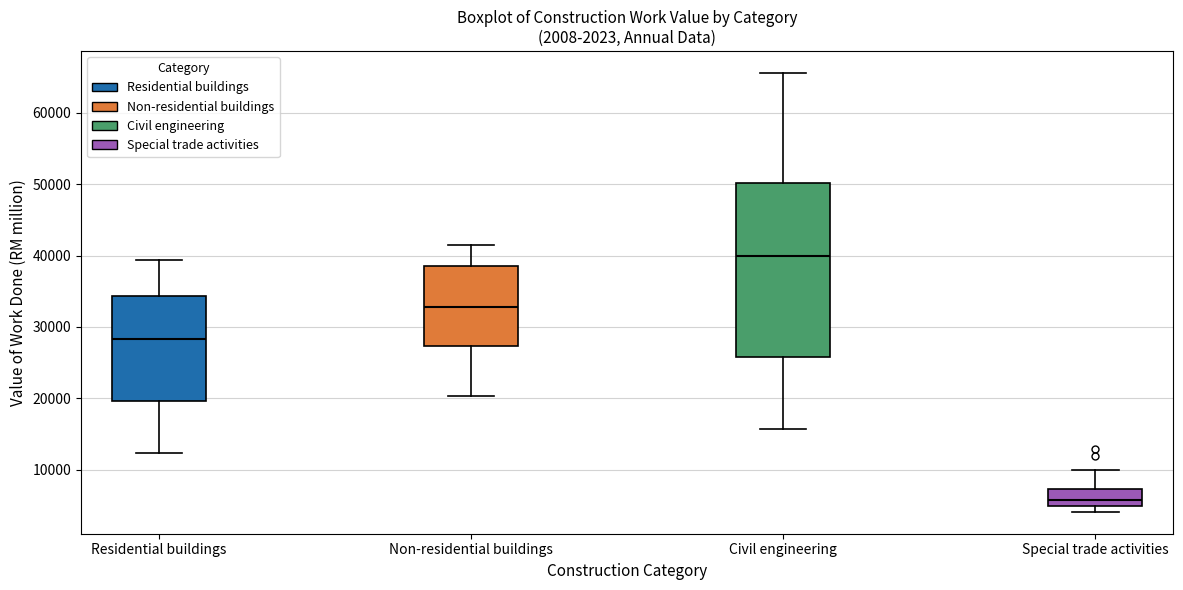

Reading left to right, transcribe this box plot: for each box, give where its median line is, the range the box spans, and where its two whiskers end, as read against the y-axis. The values are not printed on the chart, so give them approximately, as read against the axis.

Residential buildings: median 28000, box 20000 to 34000, whiskers 12000 to 39000
Non-residential buildings: median 33000, box 27000 to 39000, whiskers 20000 to 42000
Civil engineering: median 40000, box 26000 to 50000, whiskers 16000 to 66000
Special trade activities: median 6000, box 5000 to 7000, whiskers 4000 to 10000